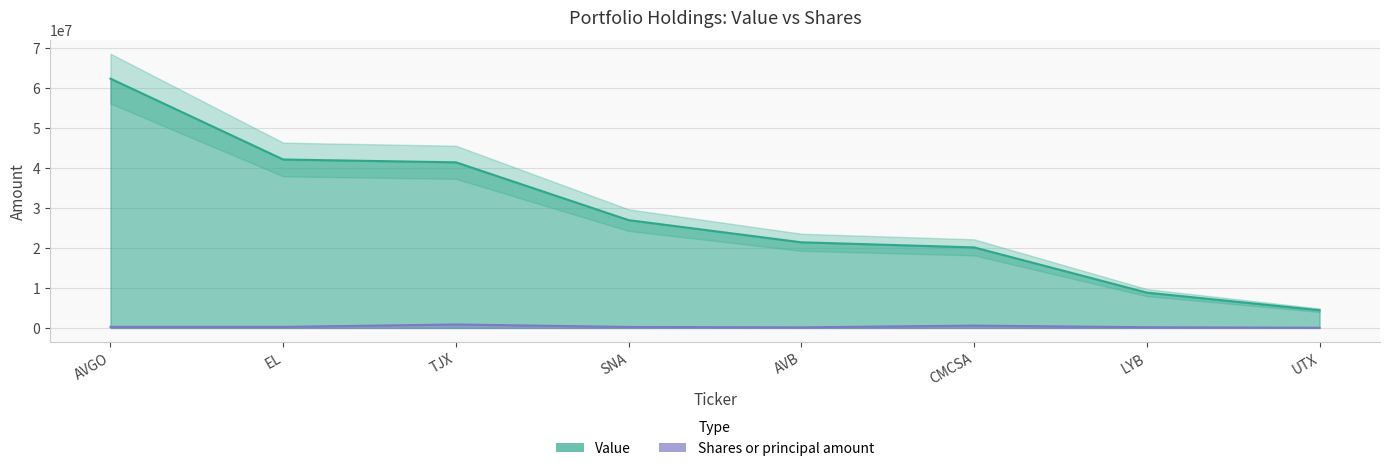

Rank the series at UTX from lowest to highest value.

Shares or principal amount, Value